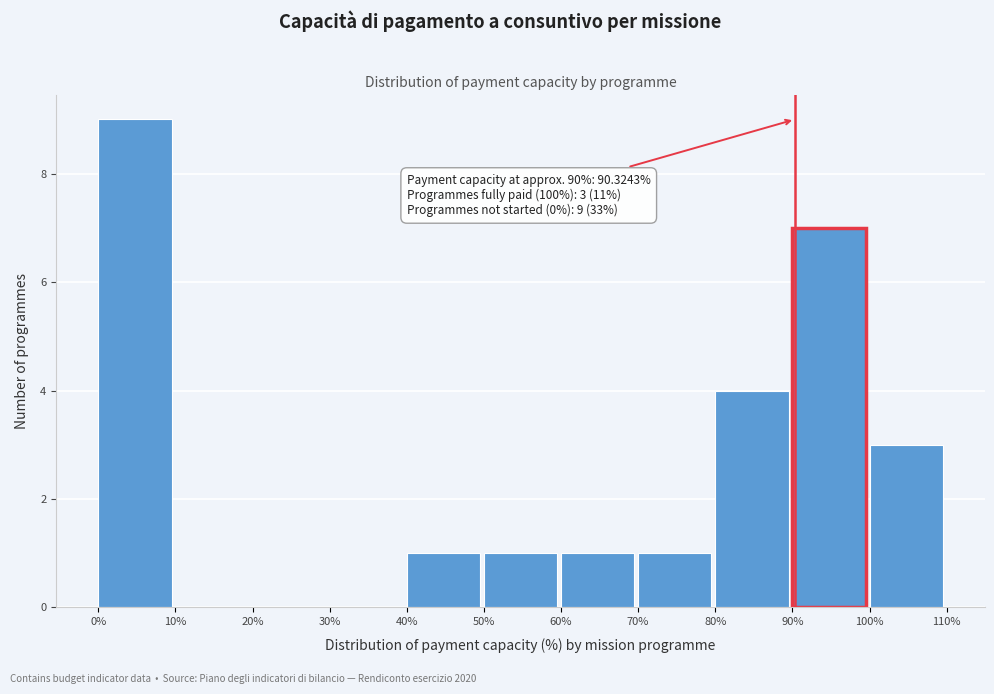

Which range on the x-axis has the tallest bar?

0% to 10%